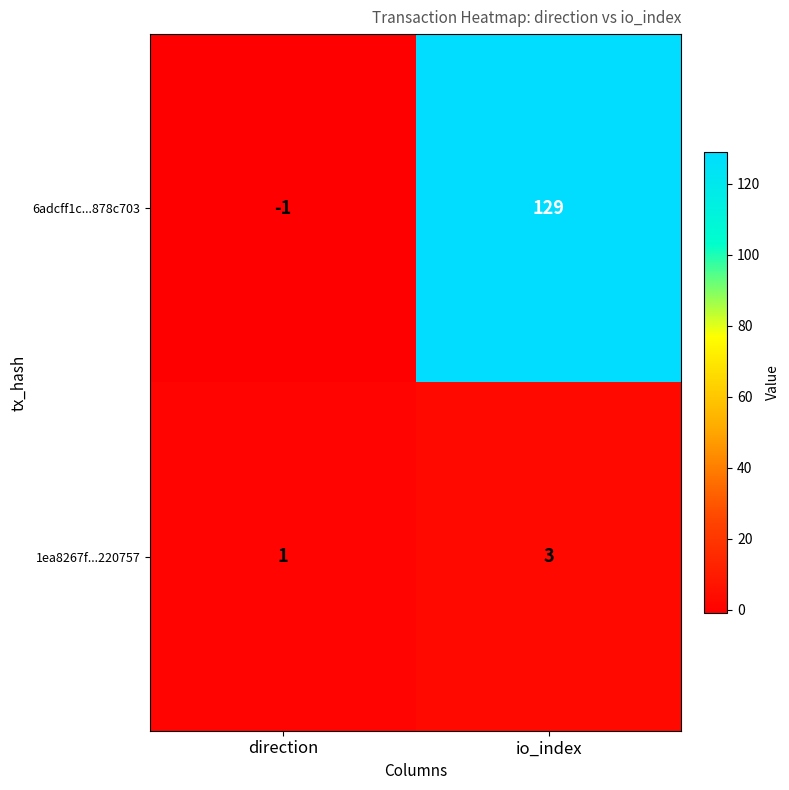

Is it true that 6adcff1c...878c703 equals 129 at io_index?

True